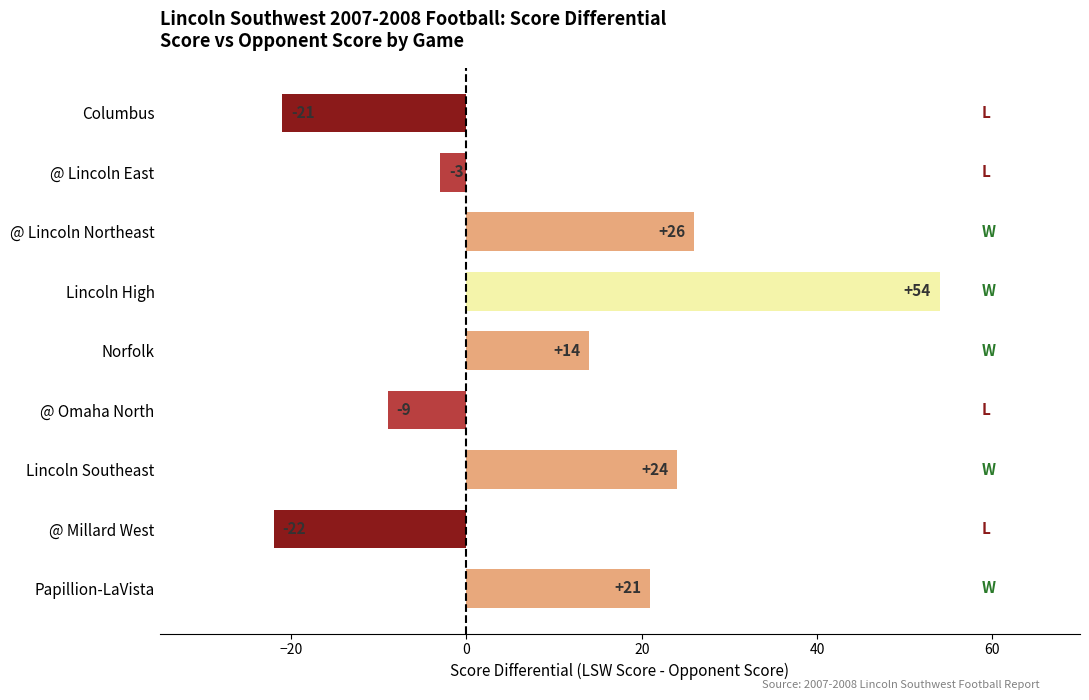

List the labels in order of value, smallest first.

@ Millard West, Columbus, @ Omaha North, @ Lincoln East, Norfolk, Papillion-LaVista, Lincoln Southeast, @ Lincoln Northeast, Lincoln High